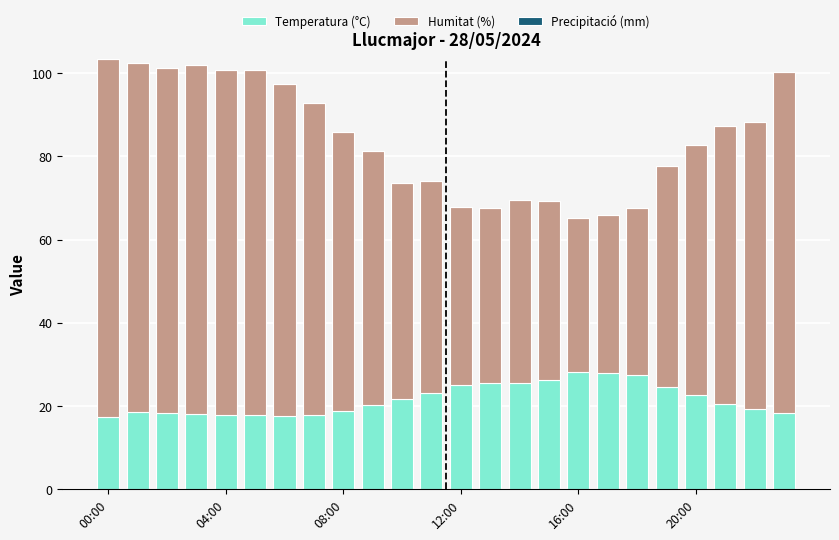

What is the difference between the maximum and second lowest values in the Temperatura (°C) series?

10.6